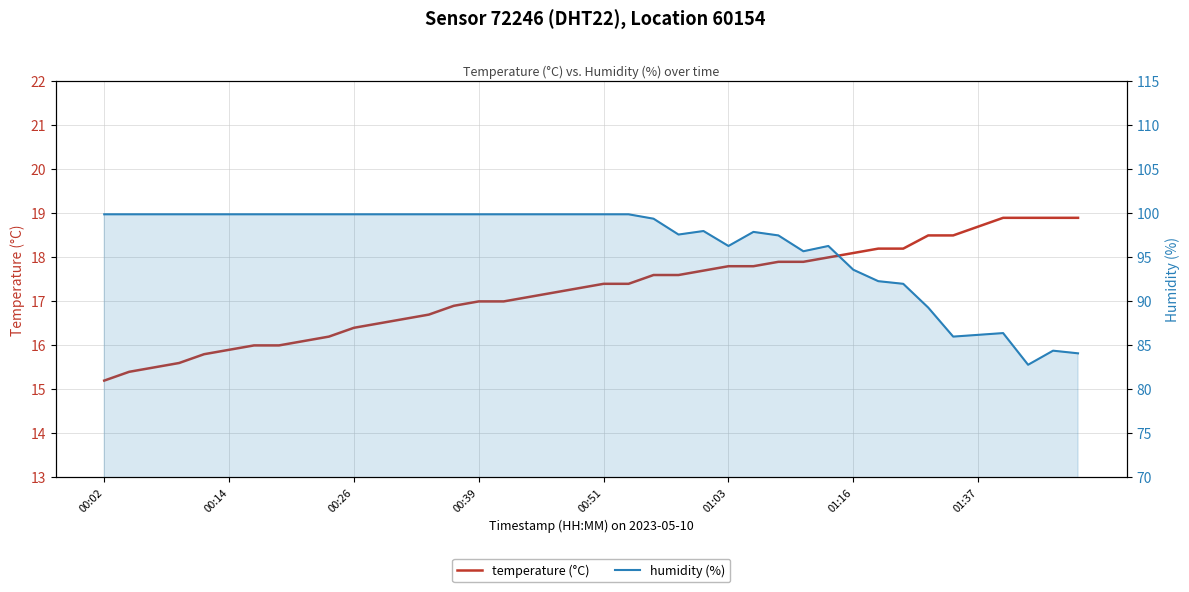

The value of humidity at 34 is 86.0. True or false?

True